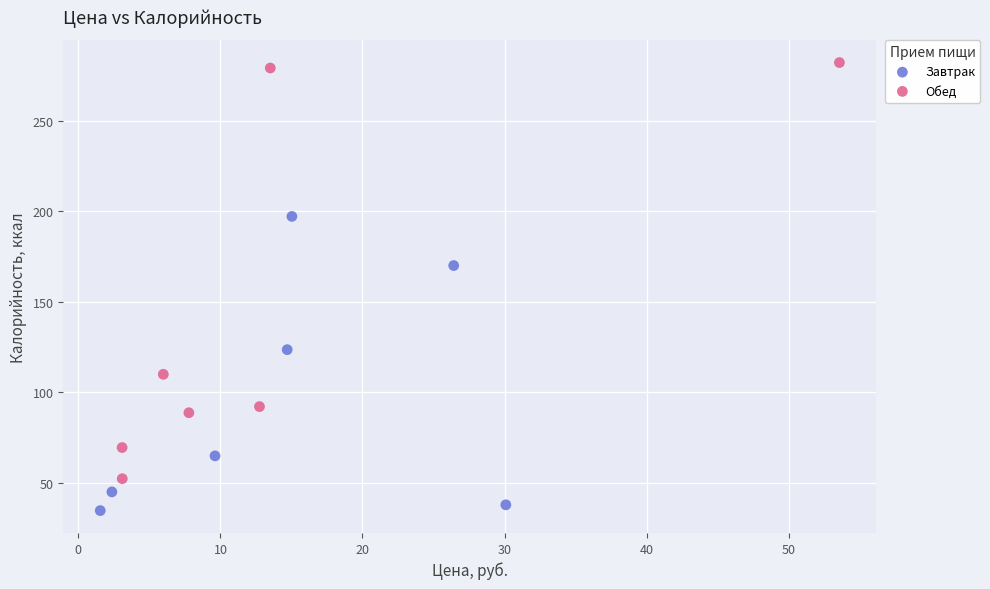

Which series reaches the maximum Y coordinate?

Обед